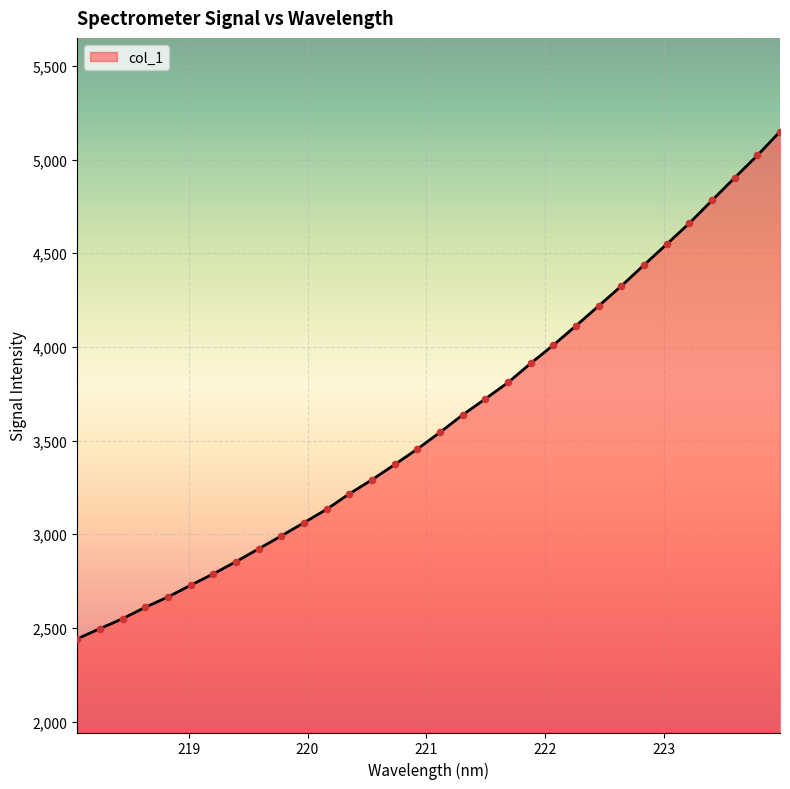

What is the smallest value displayed?

2441.8